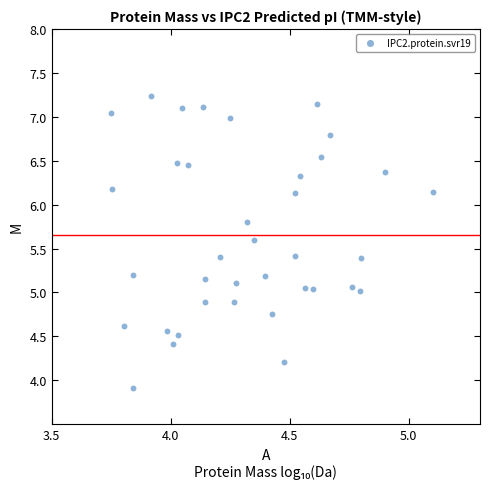

What is the range of X values (max minus min)?

1.4